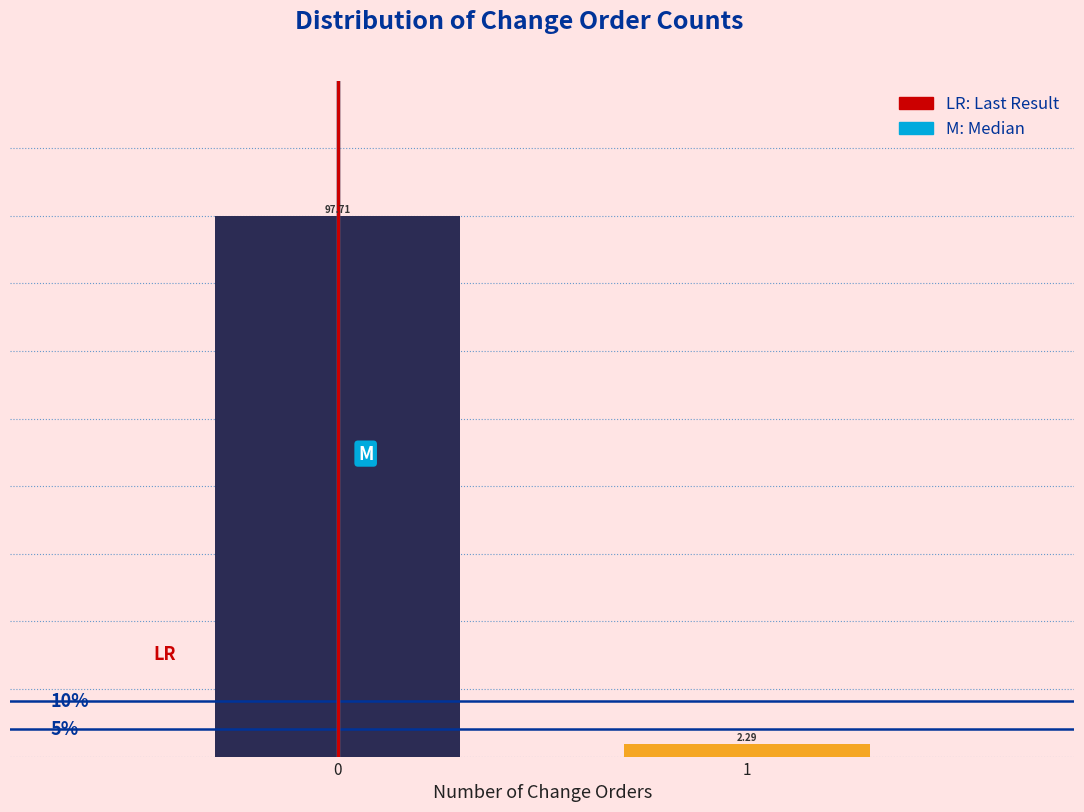

What is the sum of all values?

100.0